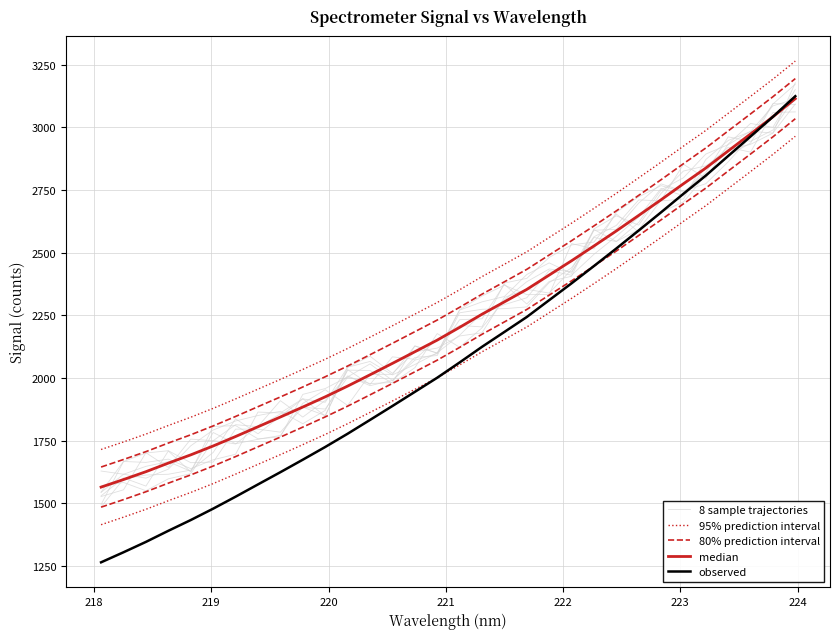

What is the difference between the second highest and second lowest values in the 95% prediction interval series?

1446.9